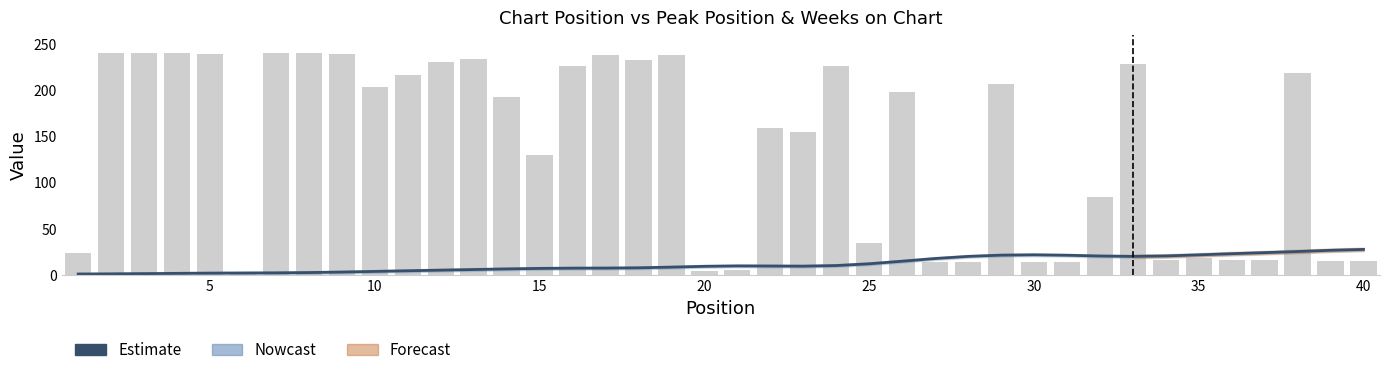

What is the highest value of the Weeks on Chart (scaled) series?

240.0